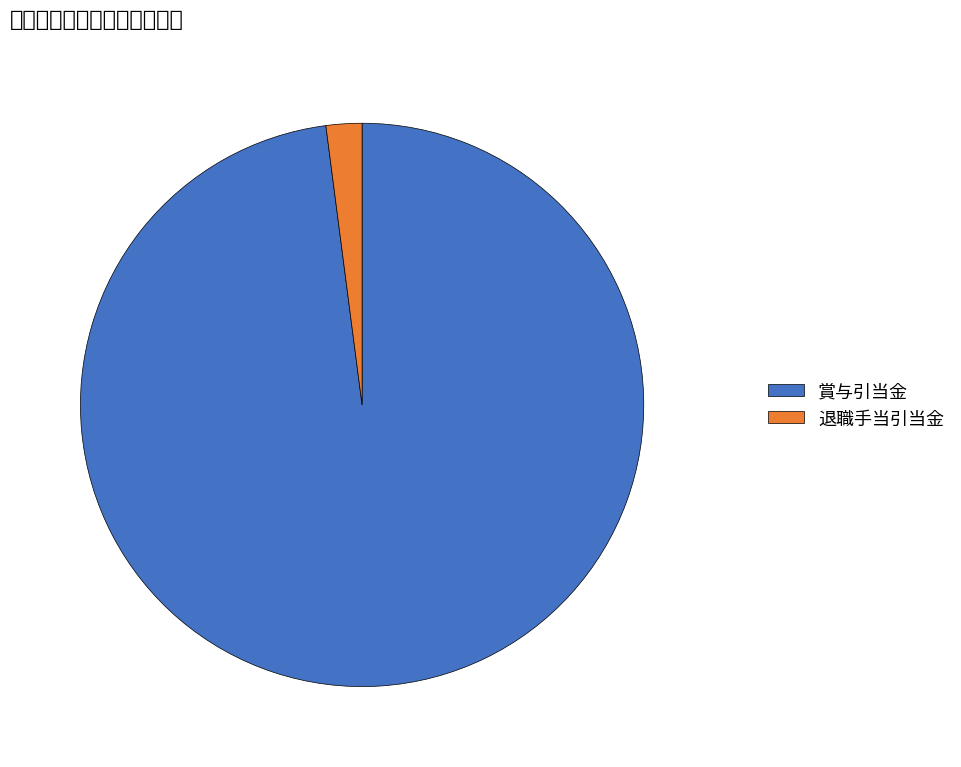

What portion of the pie excludes 賞与引当金?

2.1%